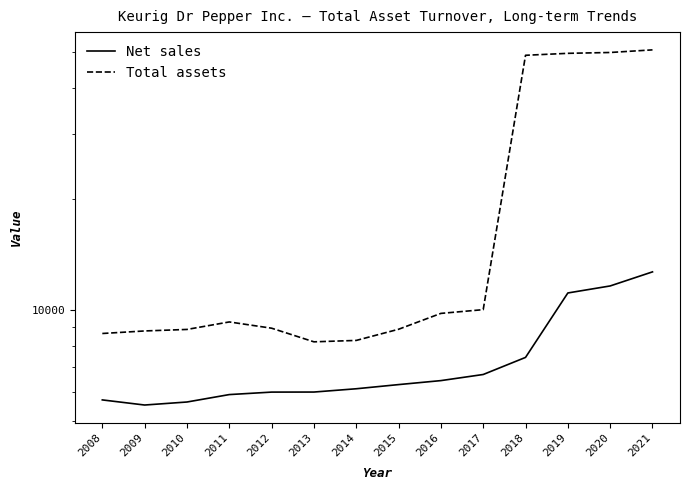

Which series changed the most between 2011 and 2012?

Total assets